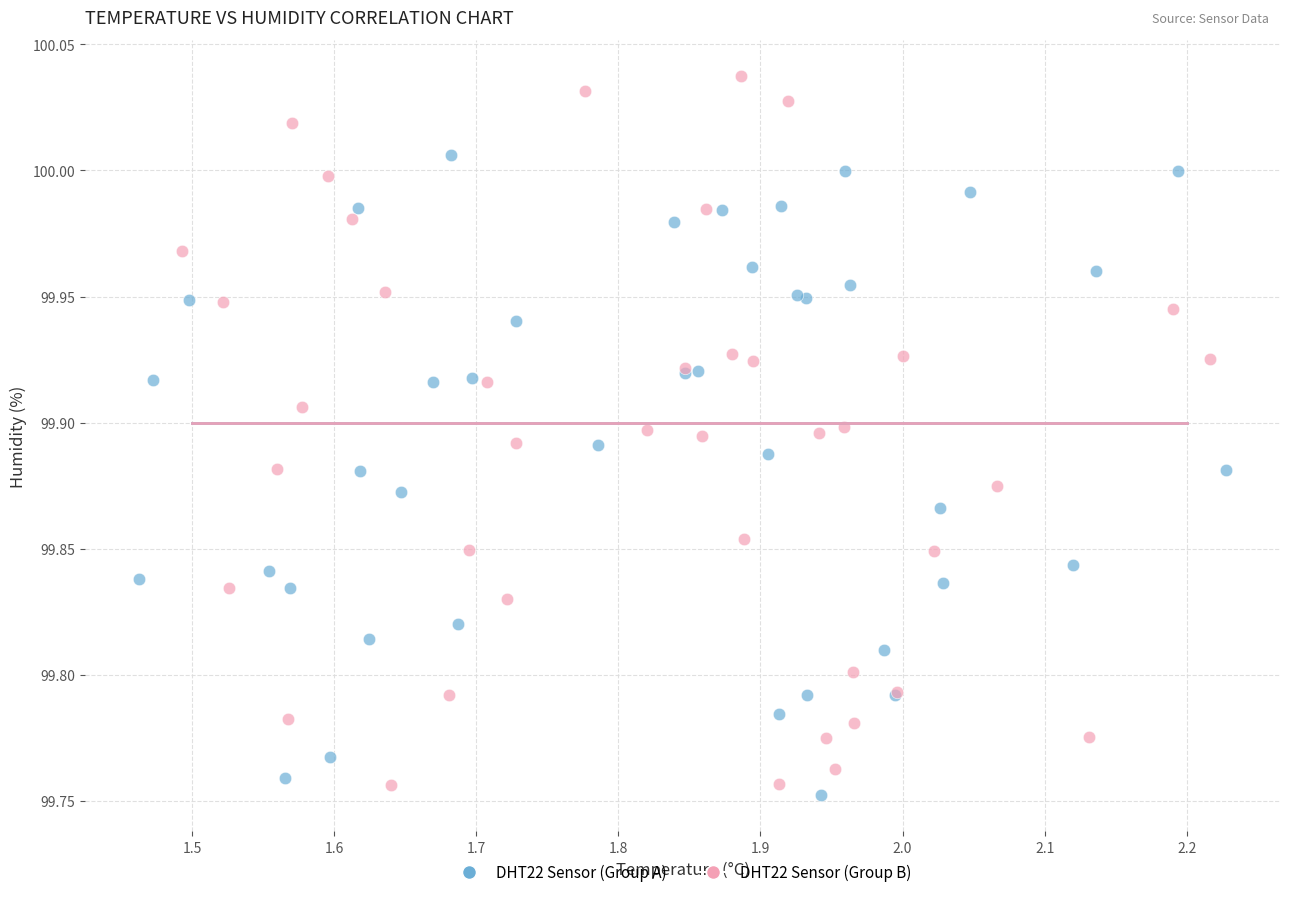

Which series reaches the maximum Y coordinate?

DHT22 Sensor (Group B)